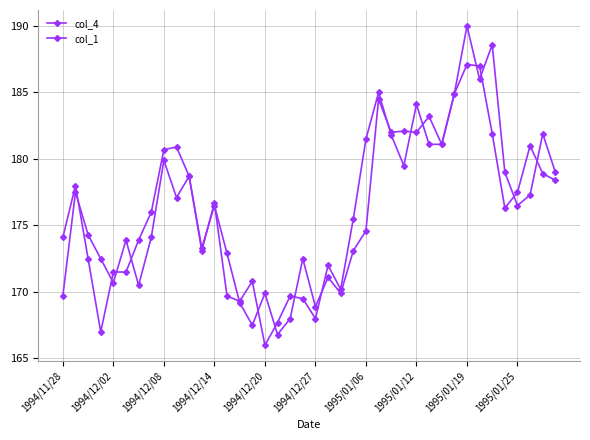

Is this an area chart (filled region under the line)?

No